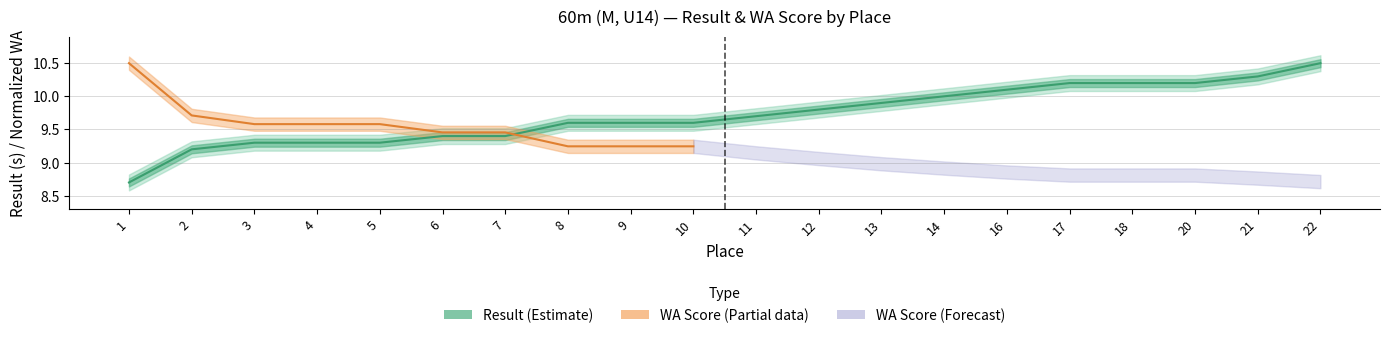

Reading right to left, list all the values displayed in this chart.

22=10.5	21=10.3	20=10.2	18=10.2	17=10.2	16=10.1	14=10.0	13=9.9	12=9.8	11=9.7	10=9.6	9=9.6	8=9.6	7=9.4	6=9.4	5=9.3	4=9.3	3=9.3	2=9.2	1=8.7